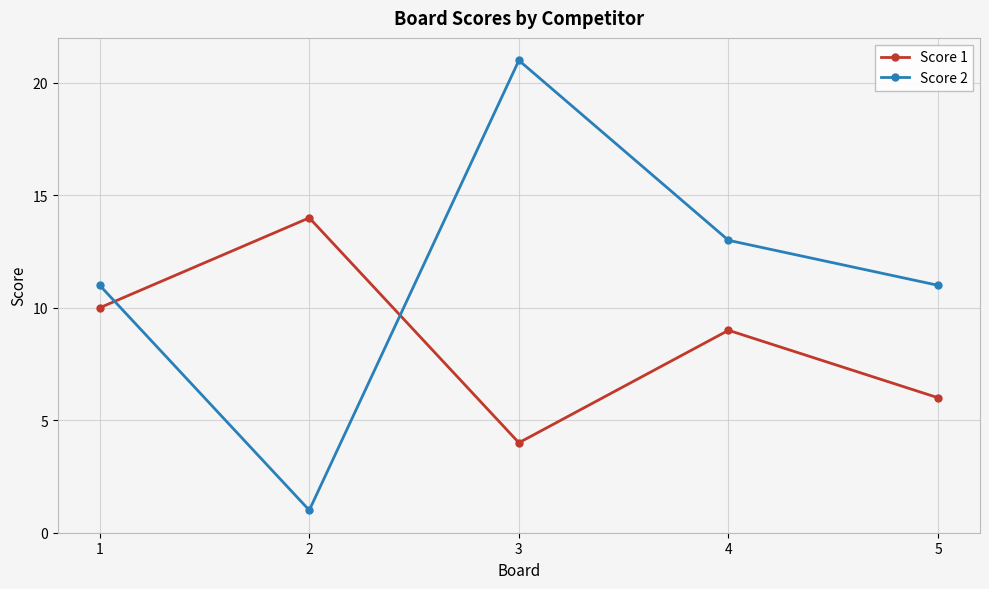

At which label is Score 1 closest to 9?

4